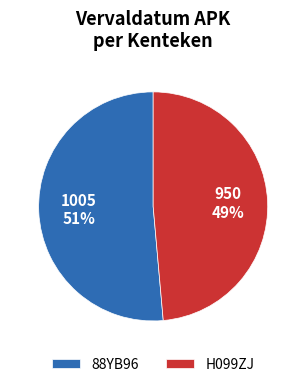

Rank the categories by value from lowest to highest.

H099ZJ, 88YB96